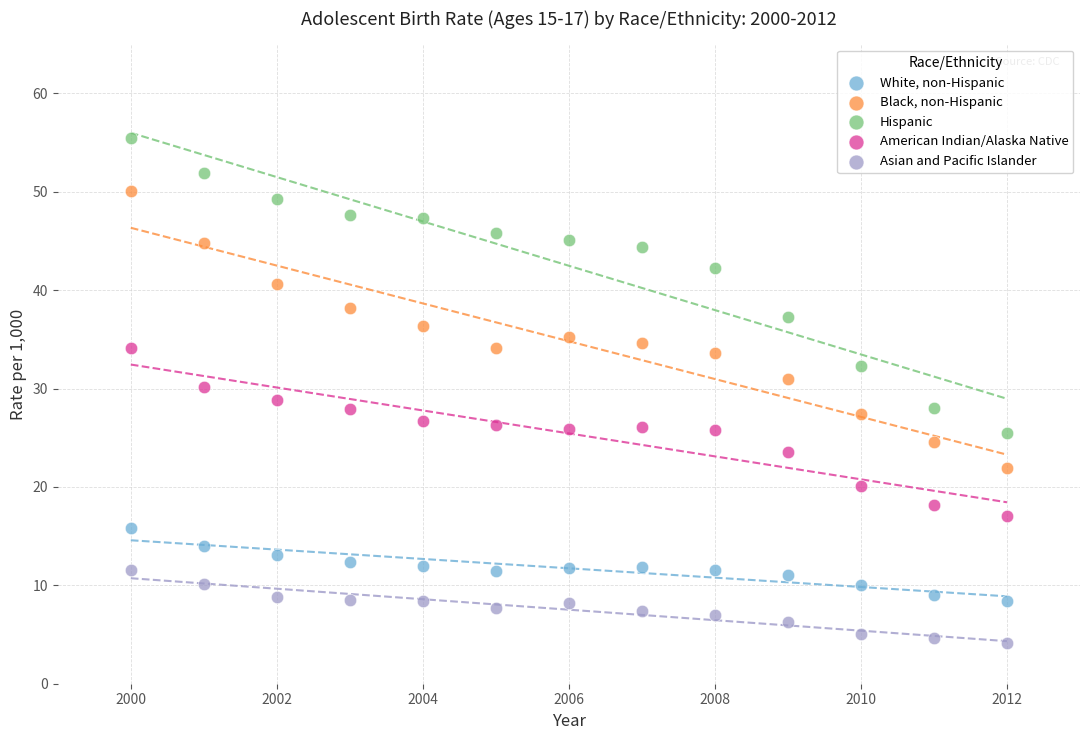

Which series reaches the minimum Y coordinate?

Asian and Pacific Islander